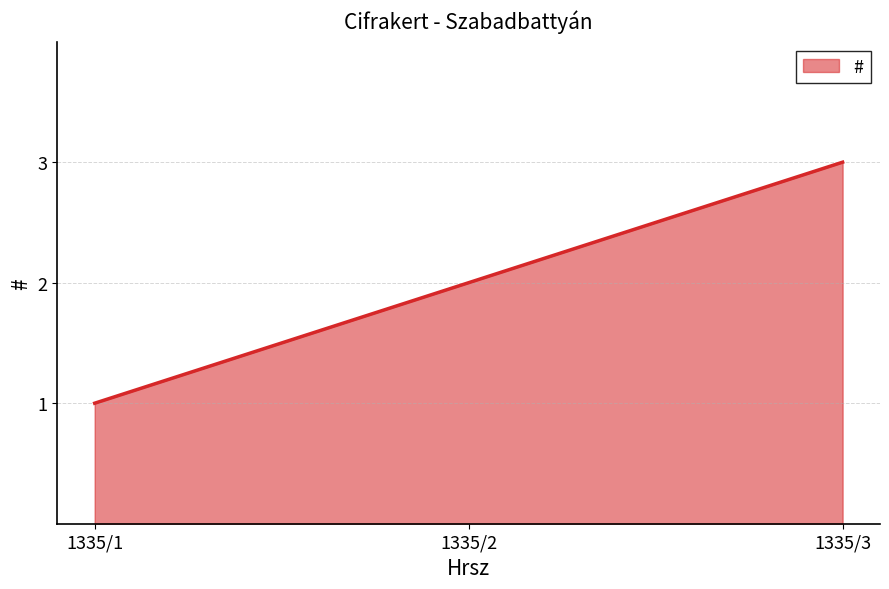

Is it true that the value at 1335/2 is 2?

True